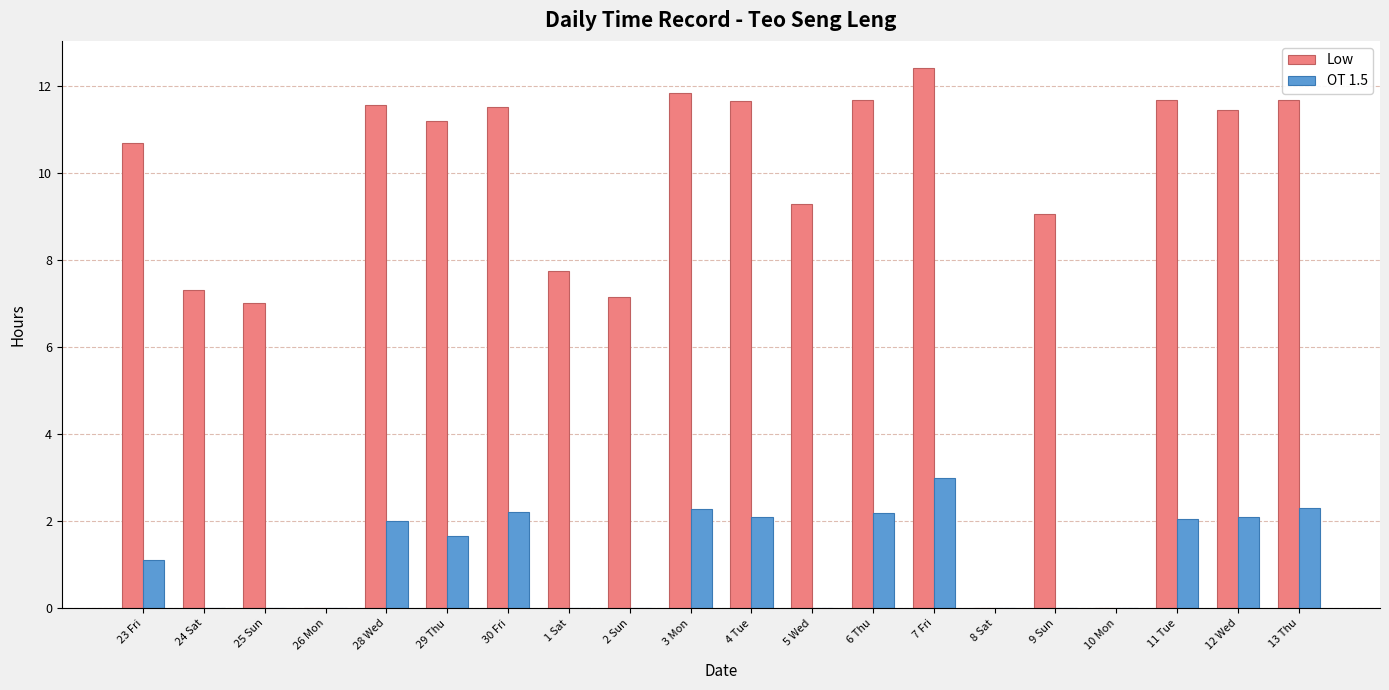

Which series changed the most between 25 Sun and 10 Mon?

Low